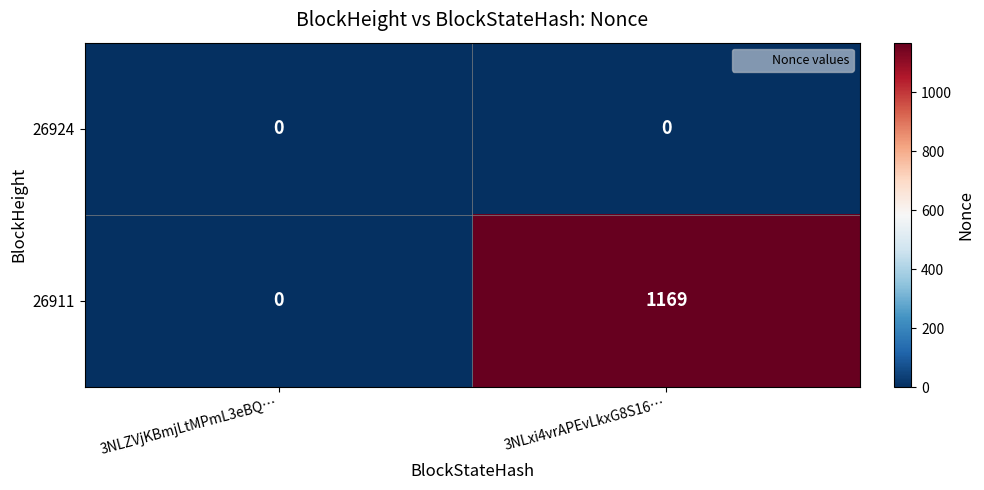

Which series has the largest total across all categories?

26911